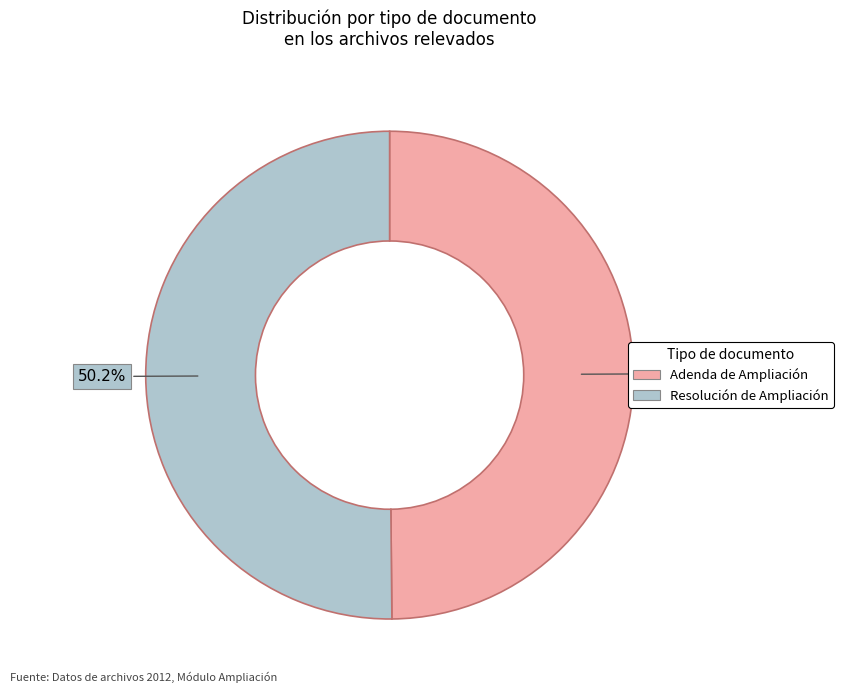

What is the ratio of the value at Resolución de Ampliación to the value at Adenda de Ampliación?

1.0